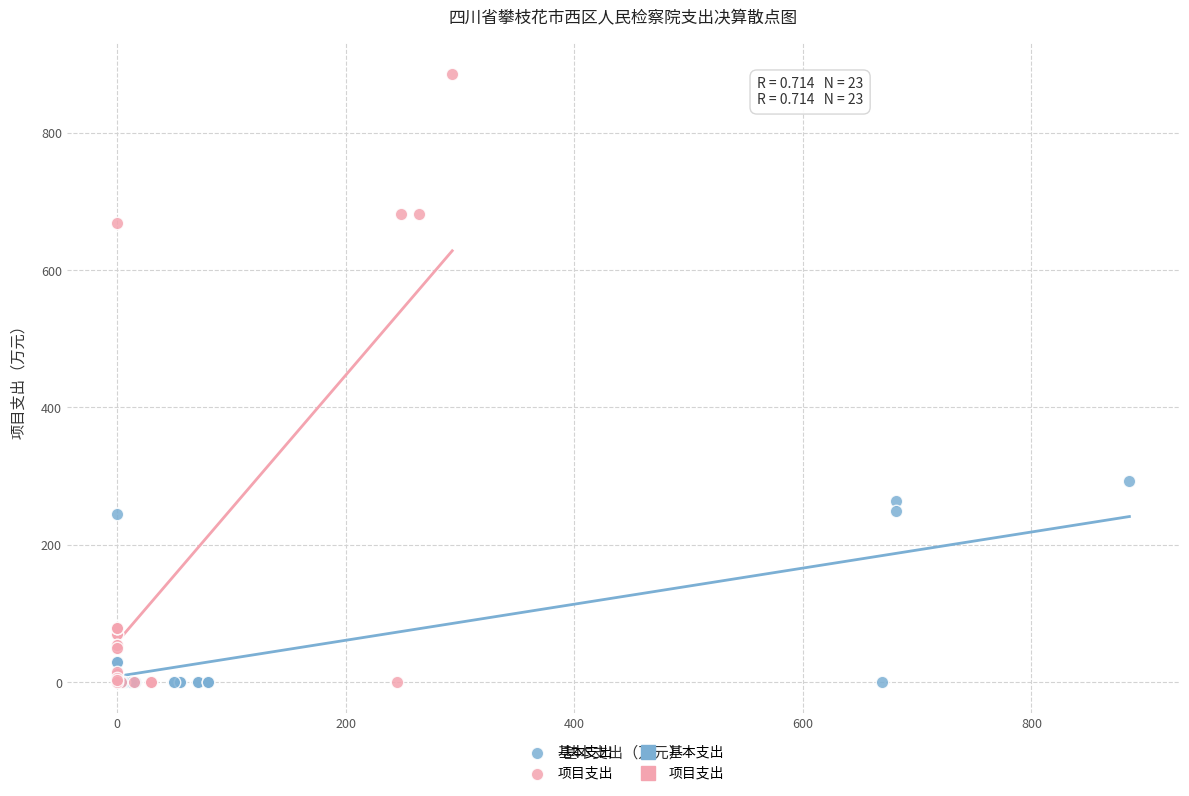

Which series has the widest spread of Y values?

项目支出